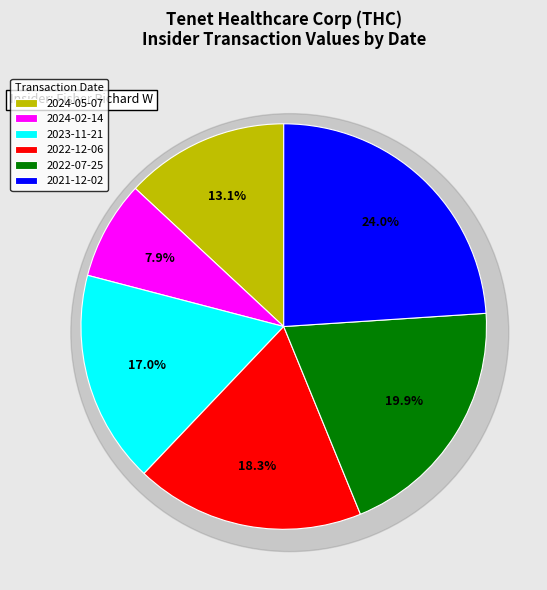

What is the largest slice in the pie chart?

2021-12-02